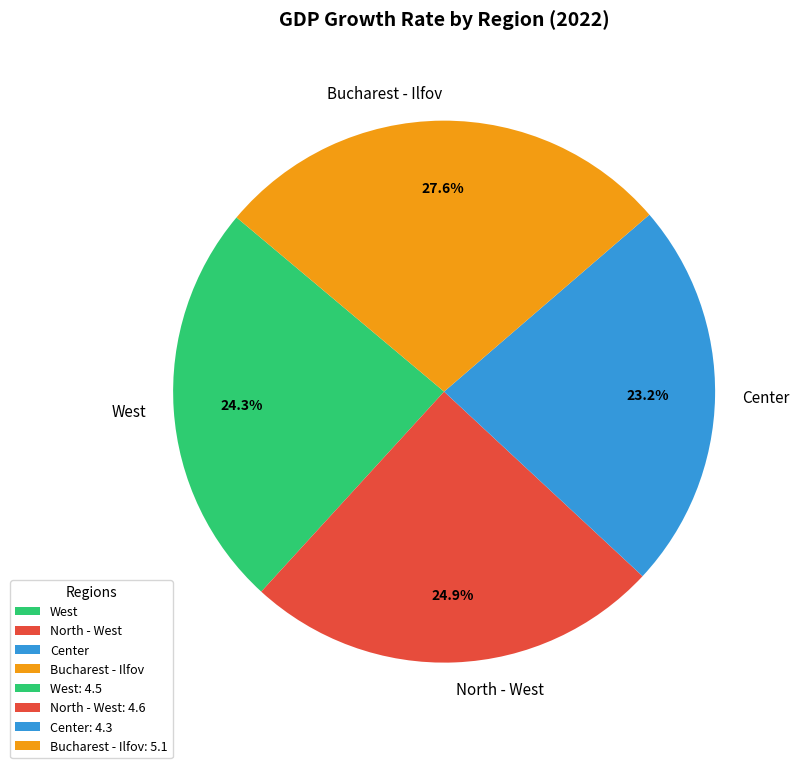

Is the sum of North - West and Bucharest - Ilfov greater than half?

Yes